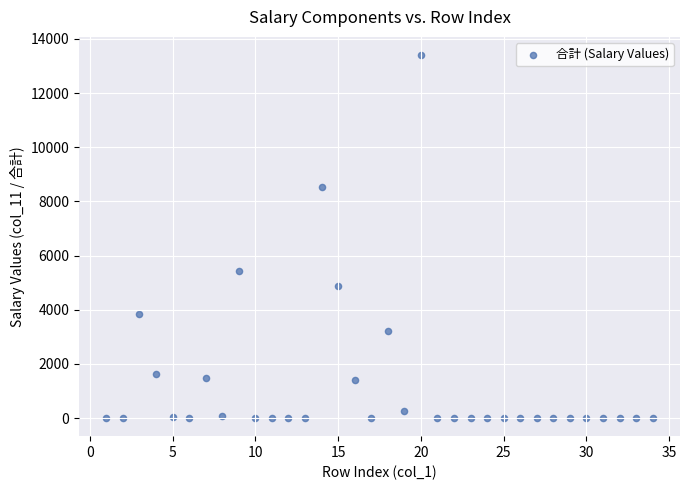

What is the range of X values (max minus min)?

33